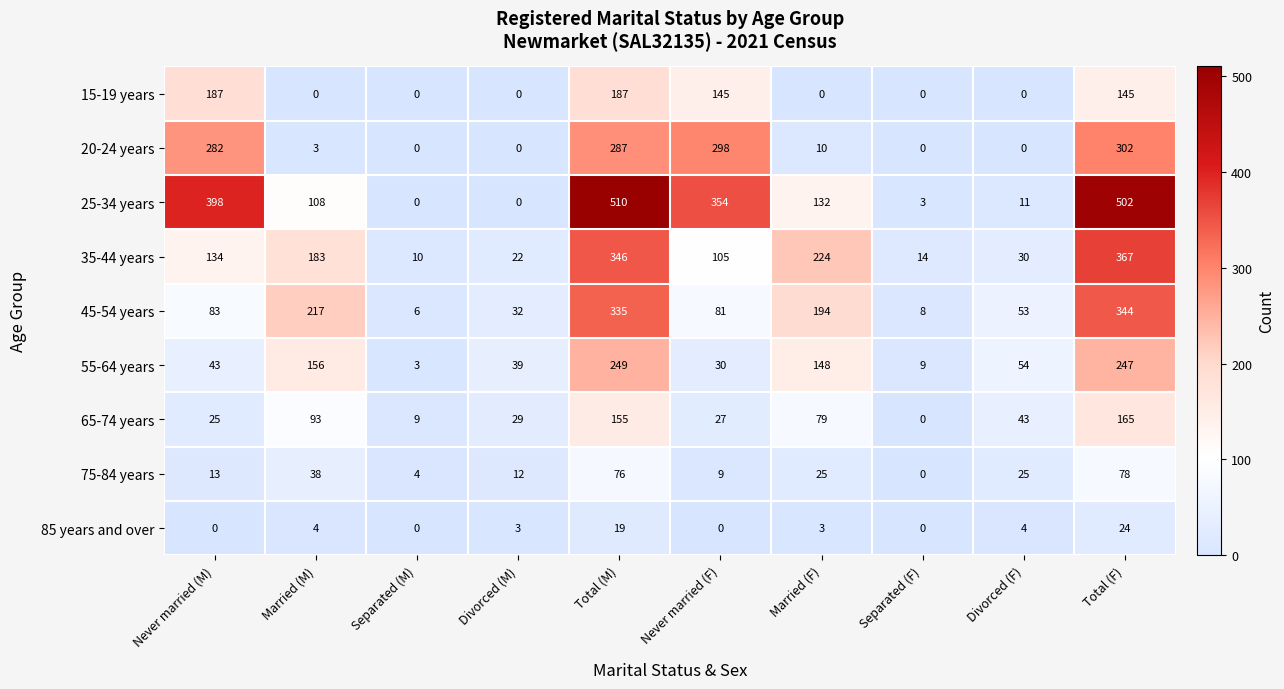

At which label does 75-84 years reach its minimum?

Separated (F)